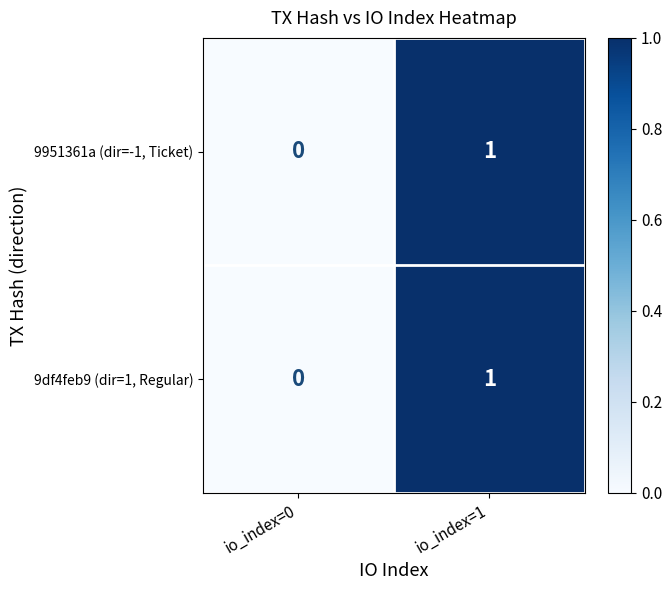

What is the total value across all series at io_index=1?

2